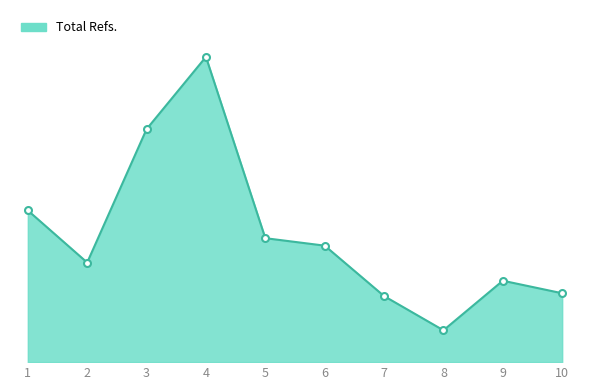

The chart shows a value of 469 at 7. True or false?

True